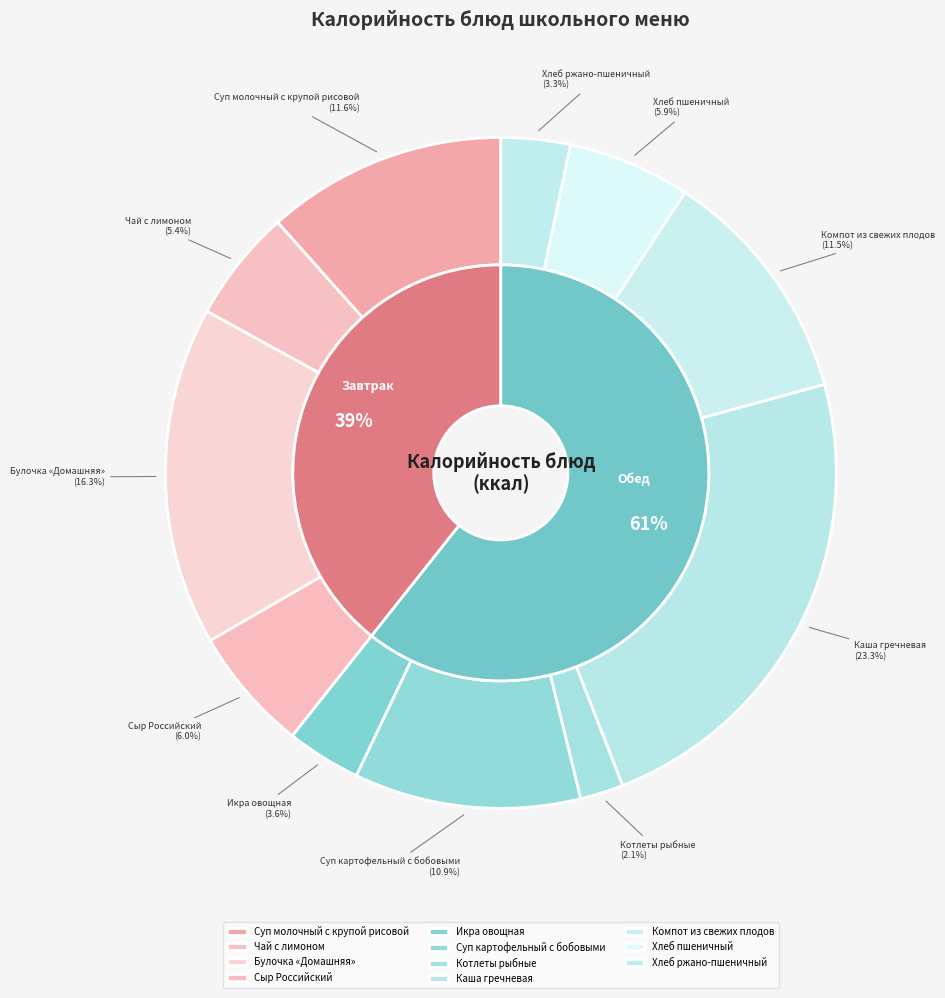

Between Сыр Российский and Икра овощная, which is larger?

Сыр Российский